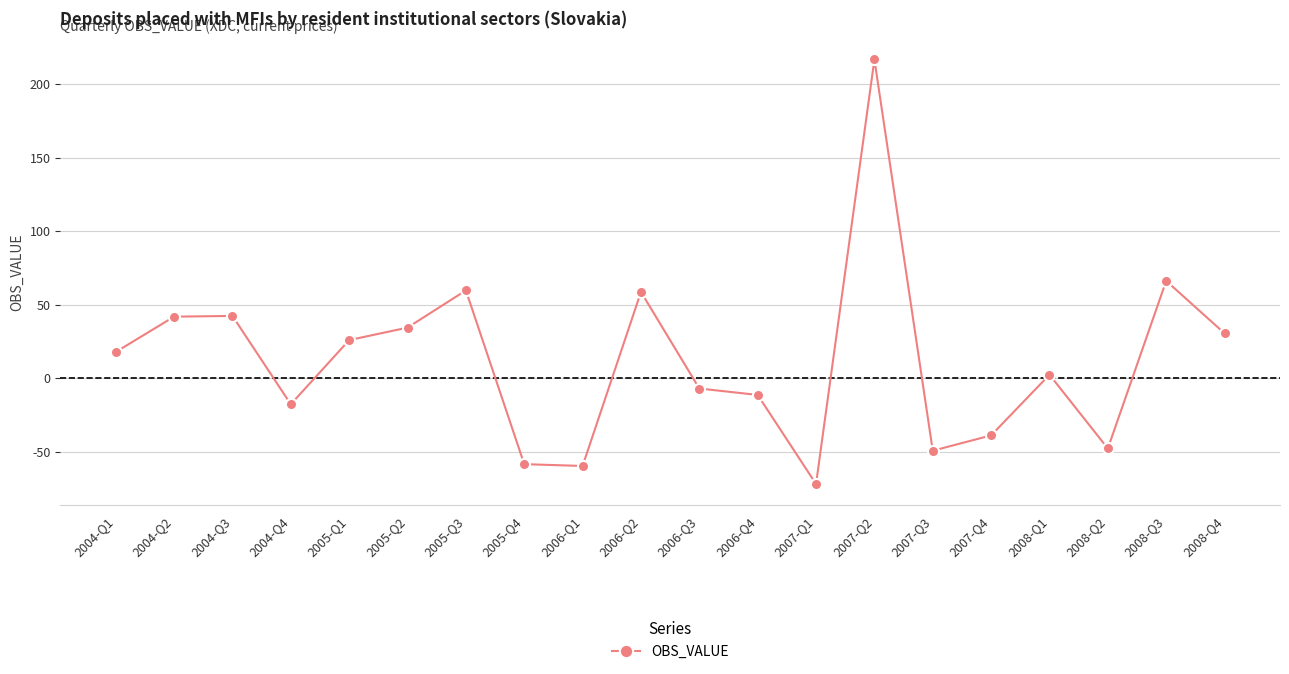

What is the label of the 11th point from the right?

2006-Q2